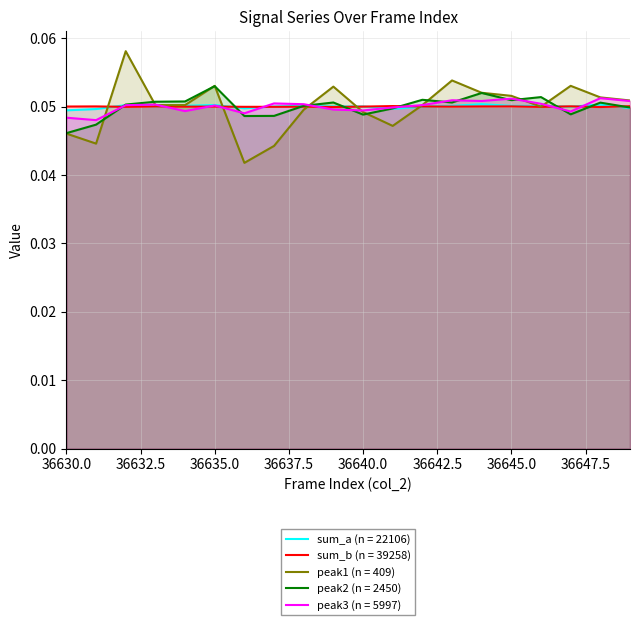

Which series has the widest spread of values?

peak1 (n = 409)